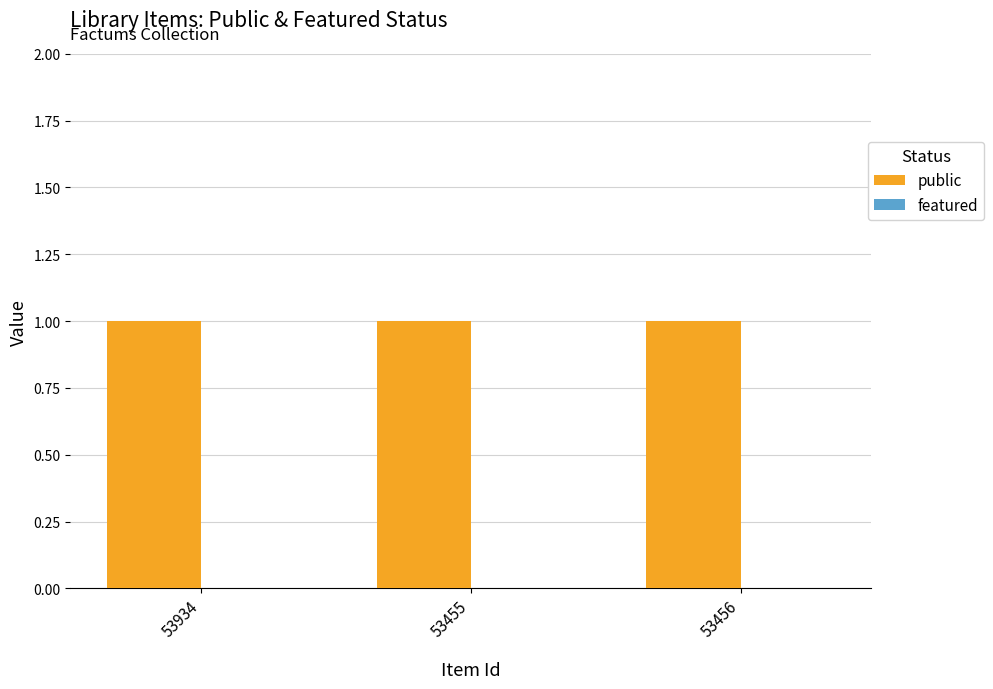

At how many categories does at least one series exceed 0?

3